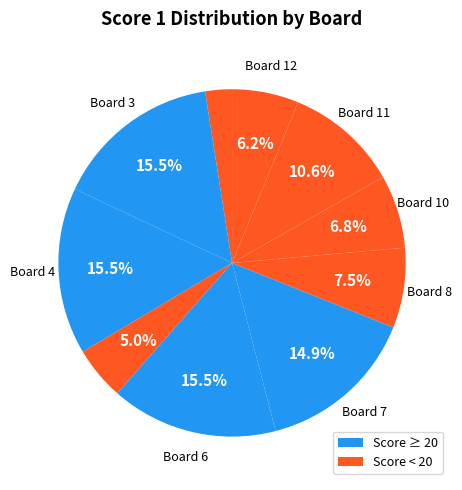

How many slices are in this pie chart?

10